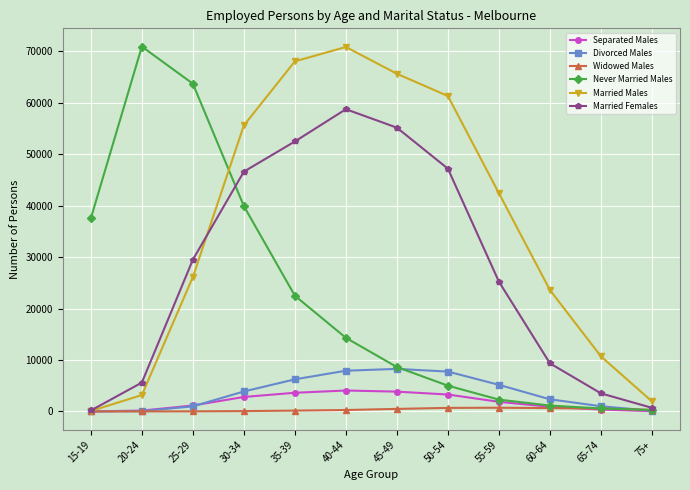

What is the maximum value for Married Males?

70844